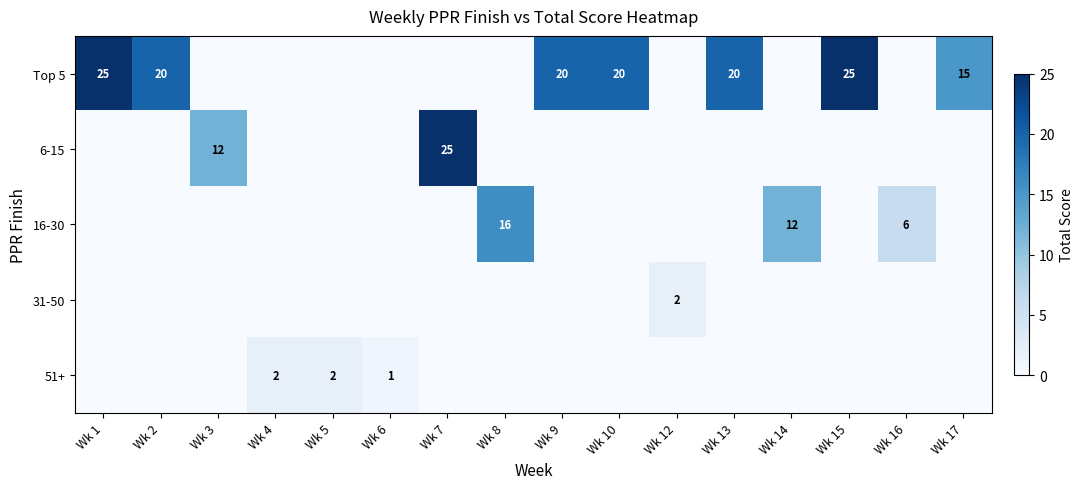

The 51+ series shows 1 at Wk 4. True or false?

False